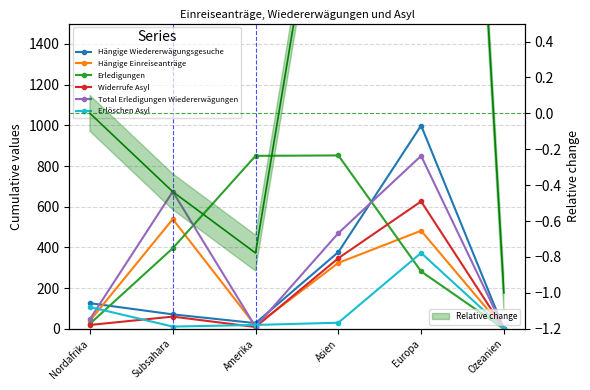

Rank the categories by Erledigungen value from highest to lowest.

Asien, Amerika, Subsahara, Europa, Nordafrika, Ozeanien